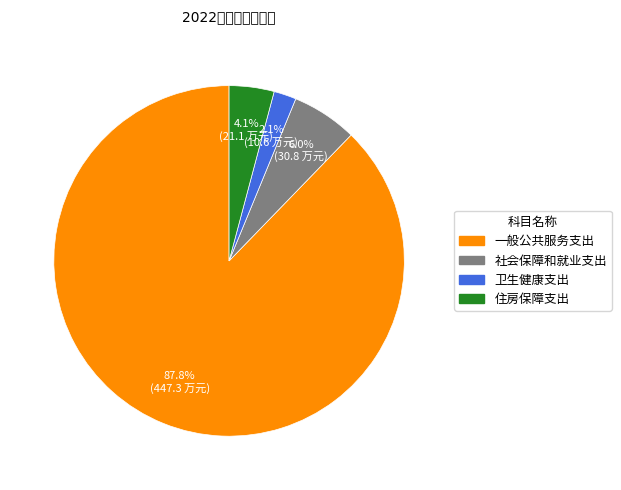

Is 卫生健康支出 the majority of the pie?

No